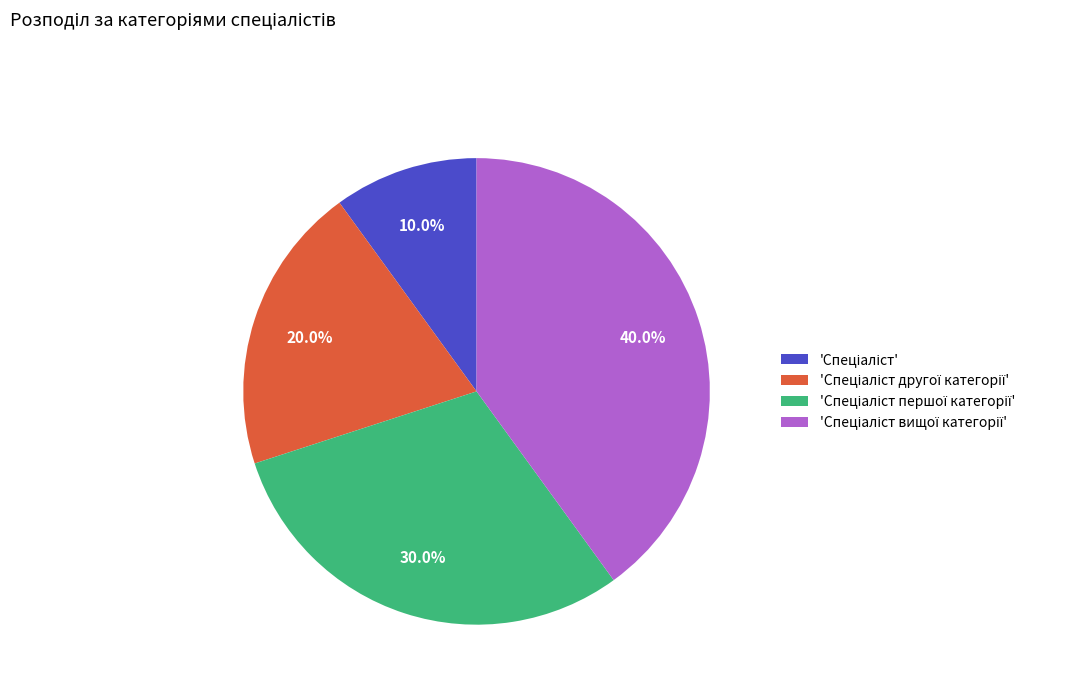

Is there a majority slice in this chart?

No